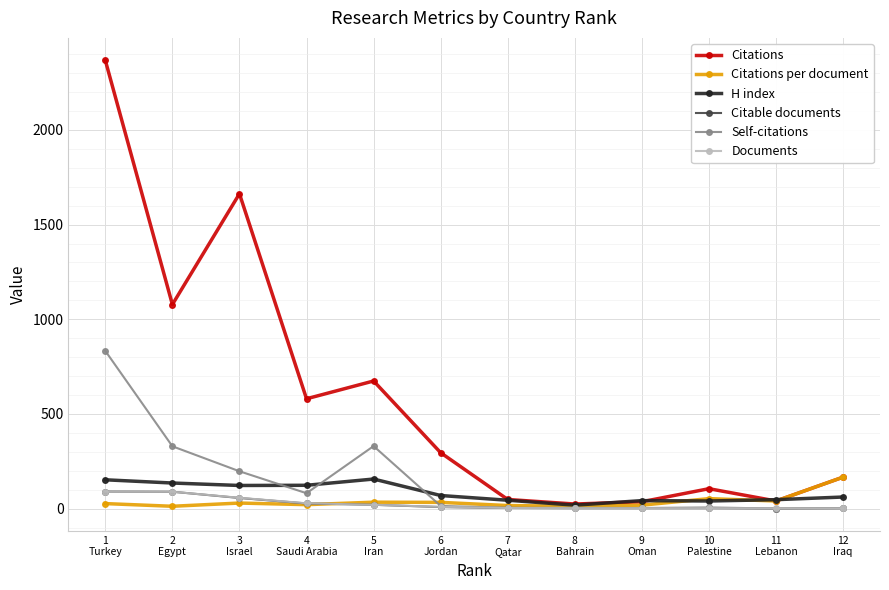

What are all the series names shown in the legend?

Citations, Citations per document, H index, Citable documents, Self-citations, Documents